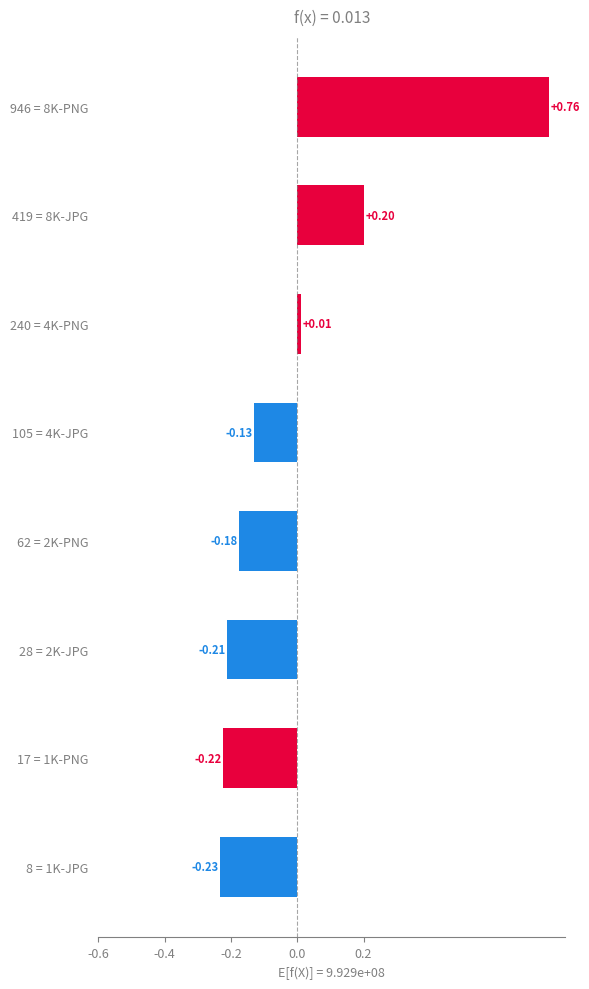

List the labels in order of value, smallest first.

8 = 1K-JPG, 17 = 1K-PNG, 28 = 2K-JPG, 62 = 2K-PNG, 105 = 4K-JPG, 240 = 4K-PNG, 419 = 8K-JPG, 946 = 8K-PNG